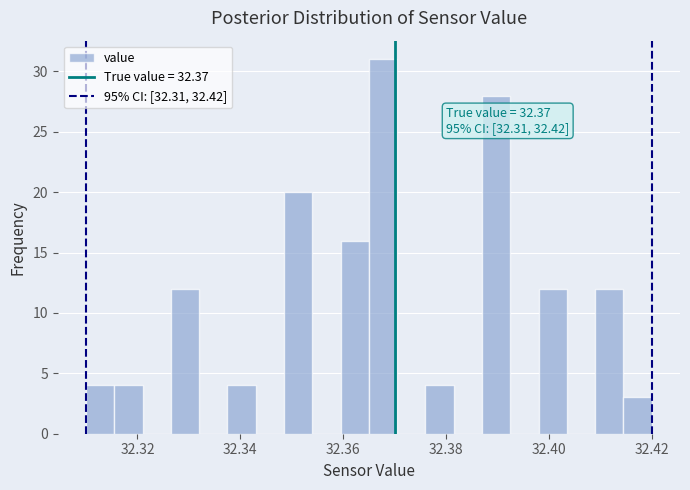

Read against the x-axis, roughly where is the centre of the tallest bar?

32.368